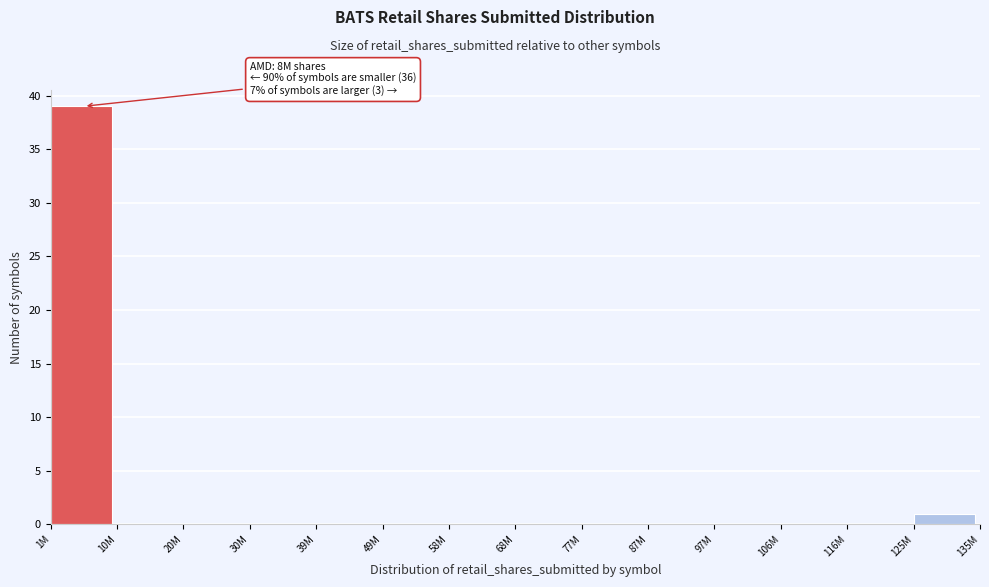

Reading left to right, list all the values displayed in this chart.

1M=39	10M=0	20M=0	30M=0	39M=0	49M=0	58M=0	68M=0	77M=0	87M=0	97M=0	106M=0	116M=0	125M=1